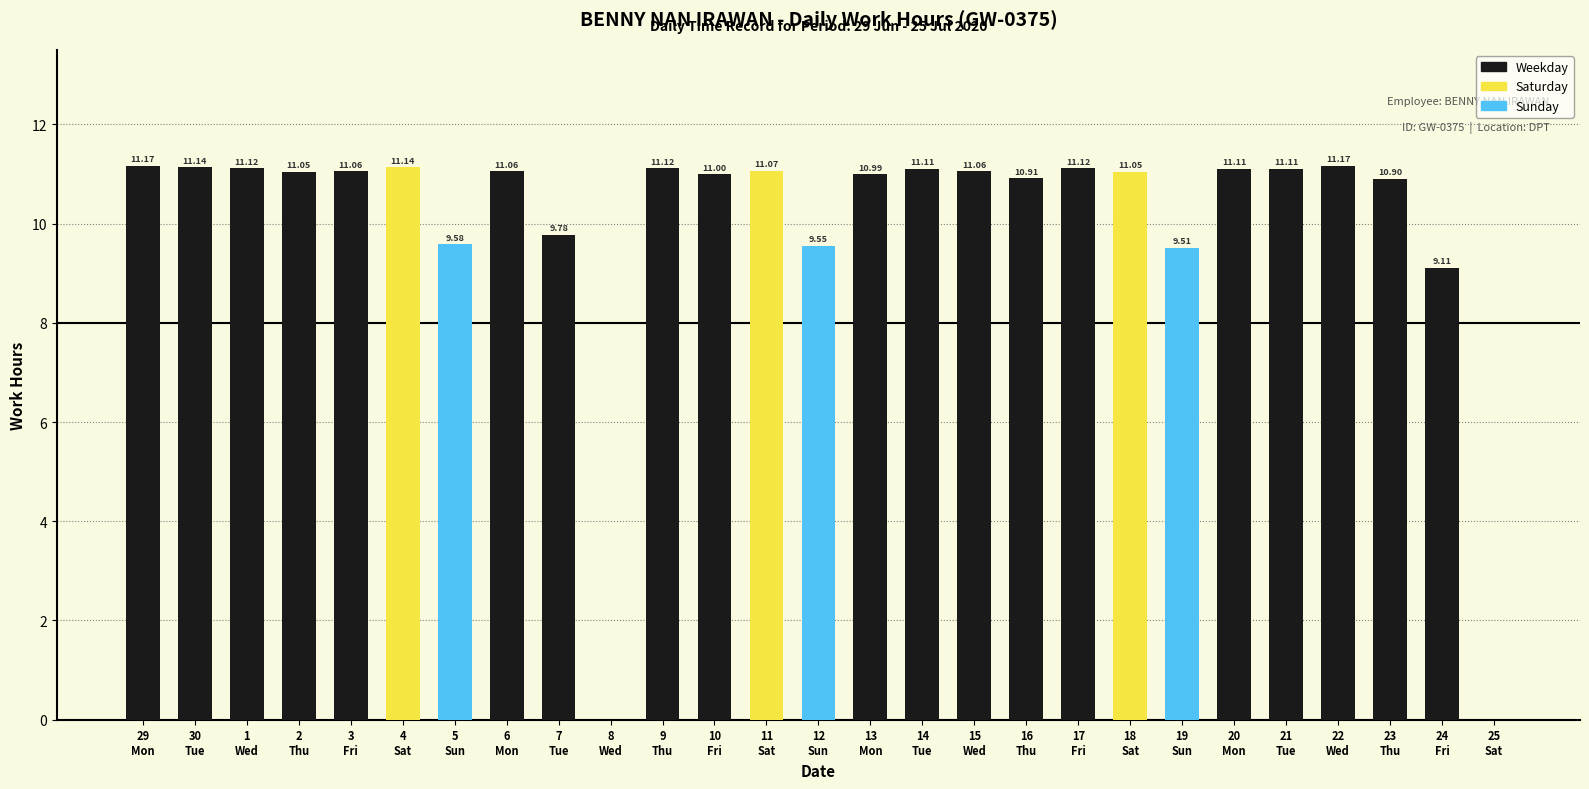

What is the sum of all values?

269.0